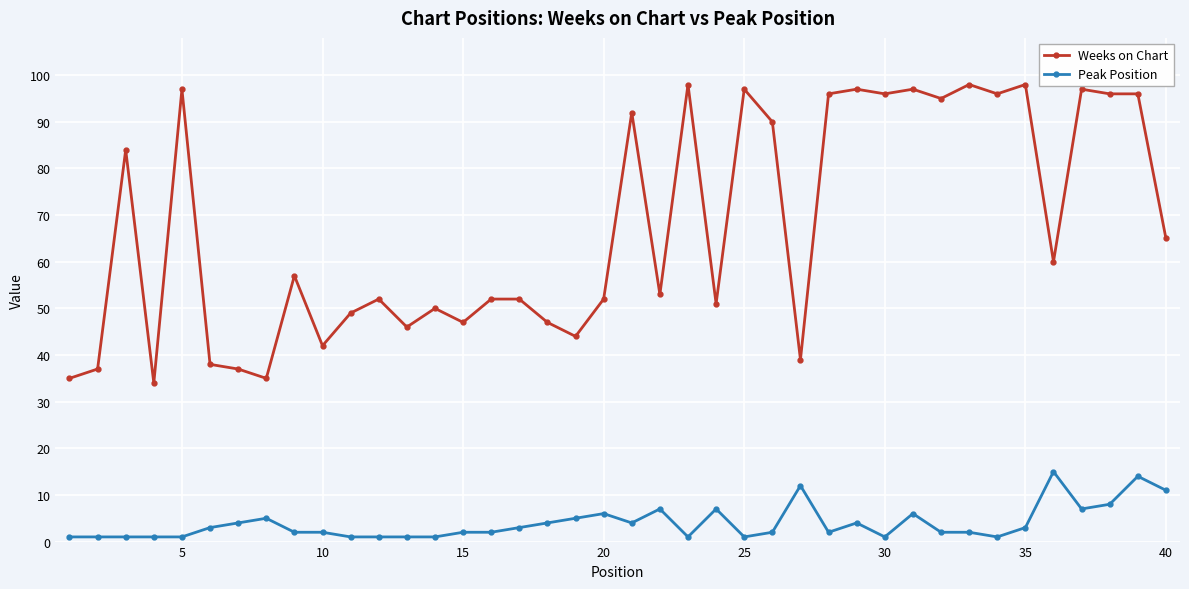

True or false: Weeks on Chart and Peak Position cross at least once.

False